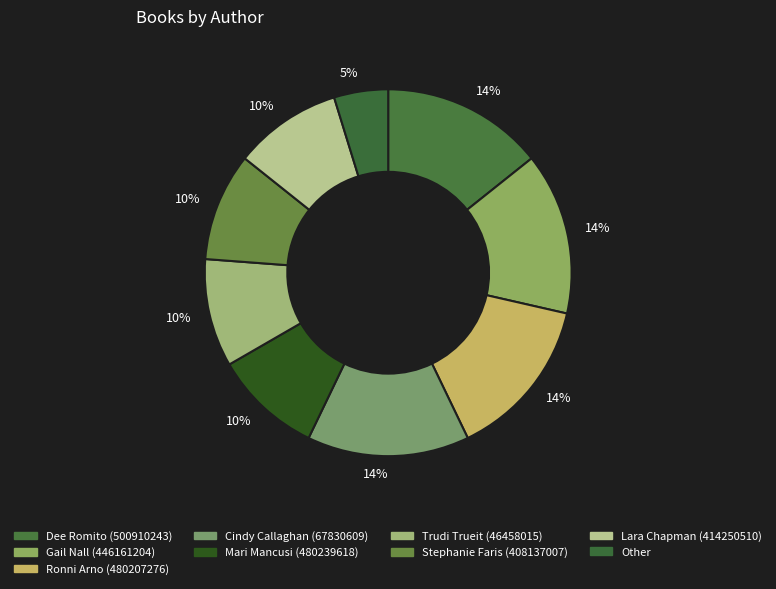

How many segments does this pie chart have?

9